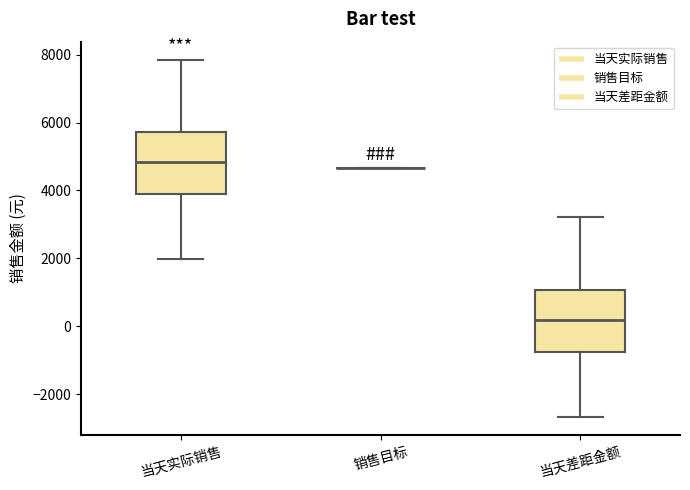

Reading left to right, read every box against the y-axis: the position of its median line, the range the box covers, and the ends of its whiskers. The values are not printed on the chart, so give them approximately, as read against the axis.

当天实际销售: median 4800, box 3800 to 5800, whiskers 2000 to 7800
销售目标: box collapsed to a line at 4600, whiskers 4600 to 4600
当天差距金额: median 200, box -800 to 1000, whiskers -2600 to 3200